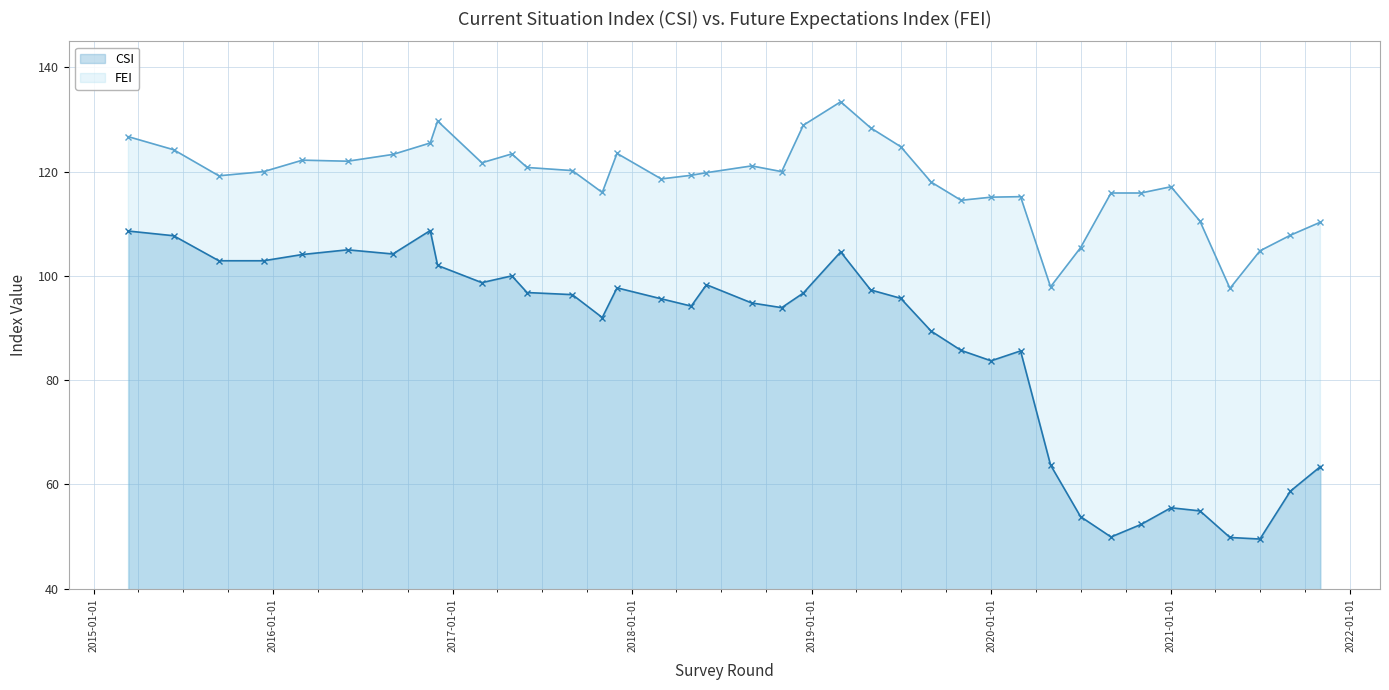

True or false: FEI has a value of 114.5 at 2019-11-01.

True